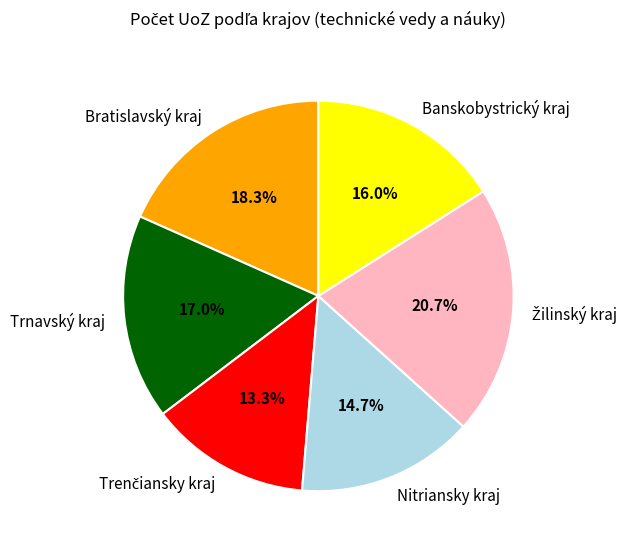

Approximately how many times larger is the value at Trnavský kraj compared to Nitriansky kraj?

1.2